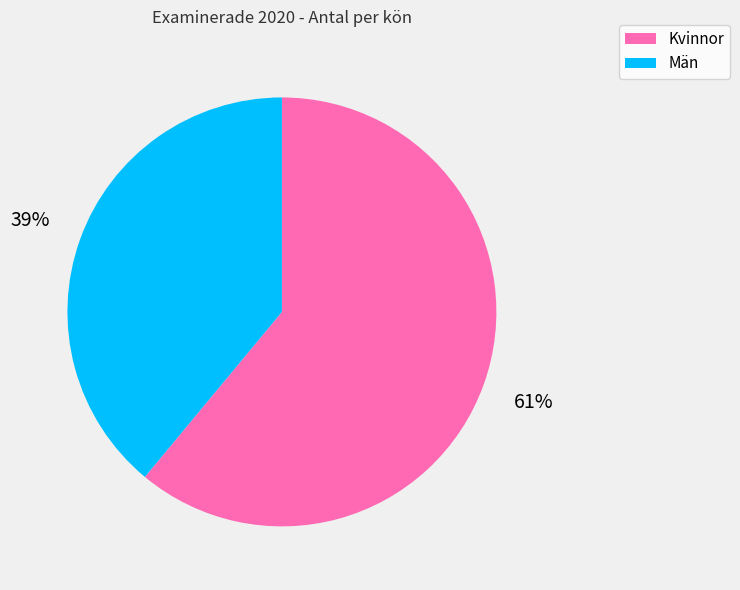

Between Män and Kvinnor, which is larger?

Kvinnor